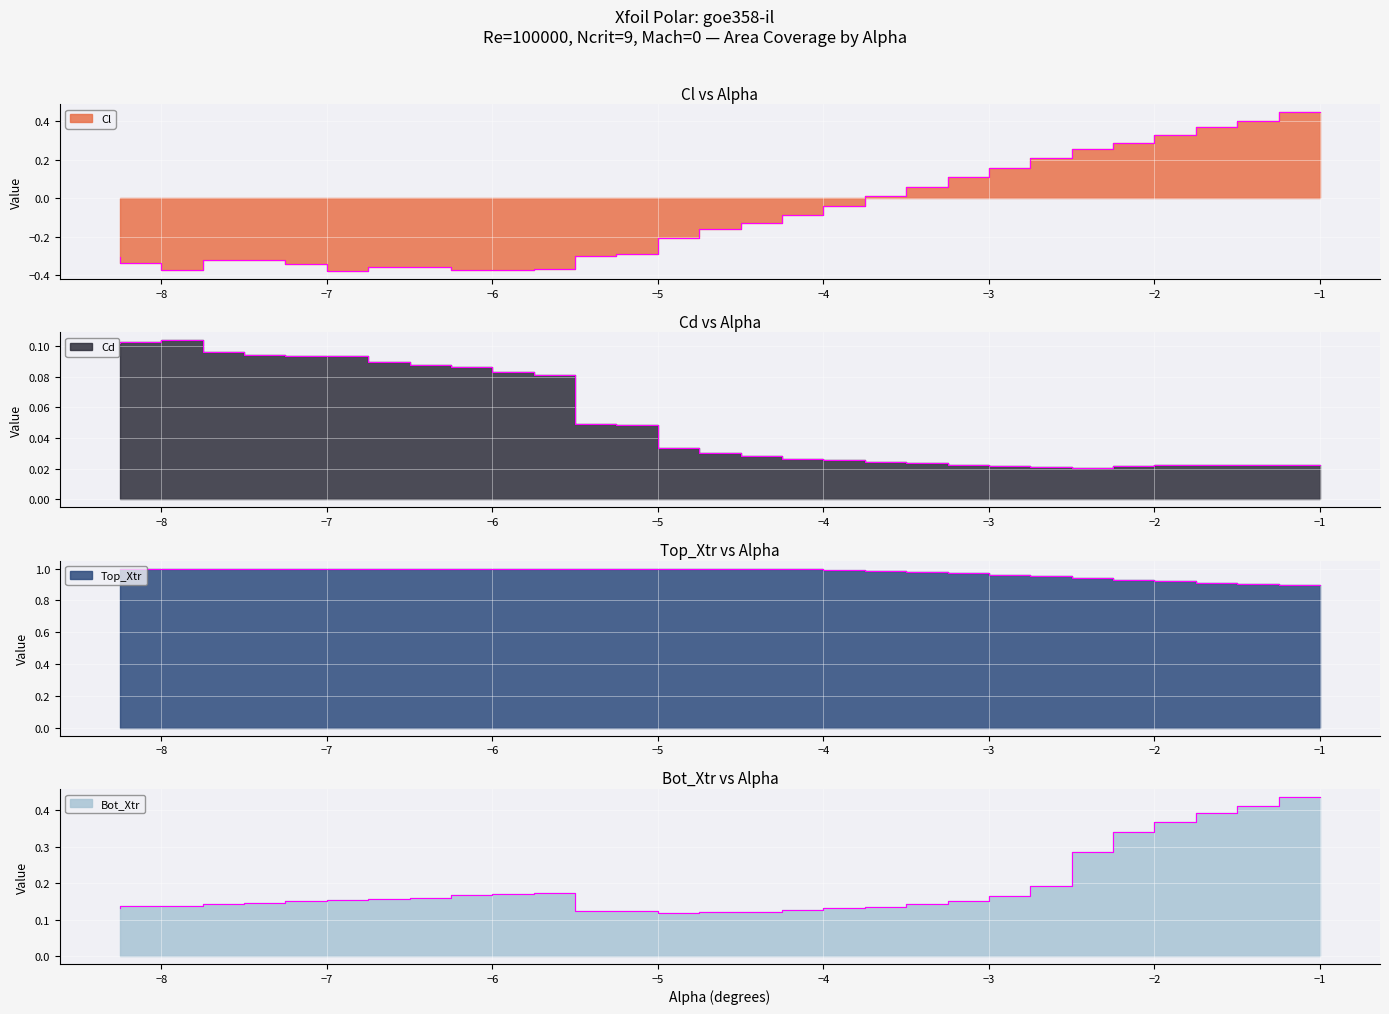

What is the maximum value shown in the chart?

1.0